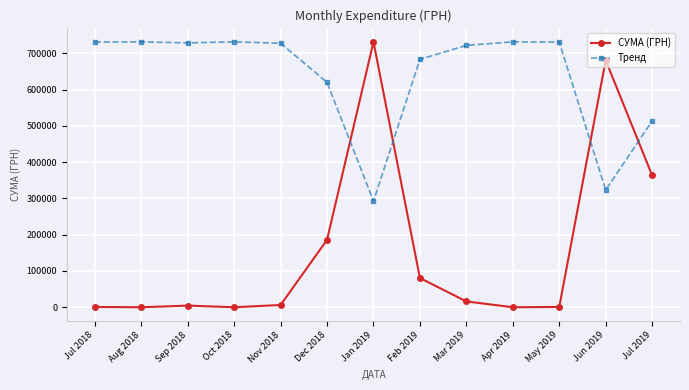

Does the chart display data point markers on the line(s)?

Yes